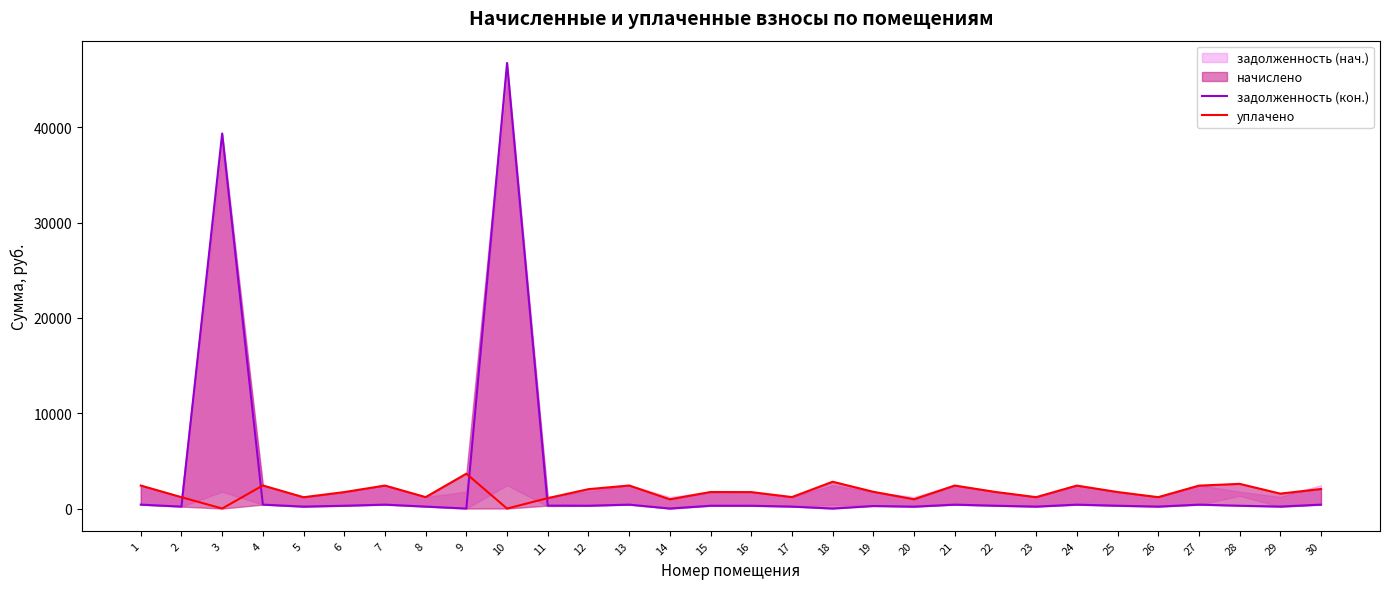

Which series has the widest spread of values?

задолженность (кон.)